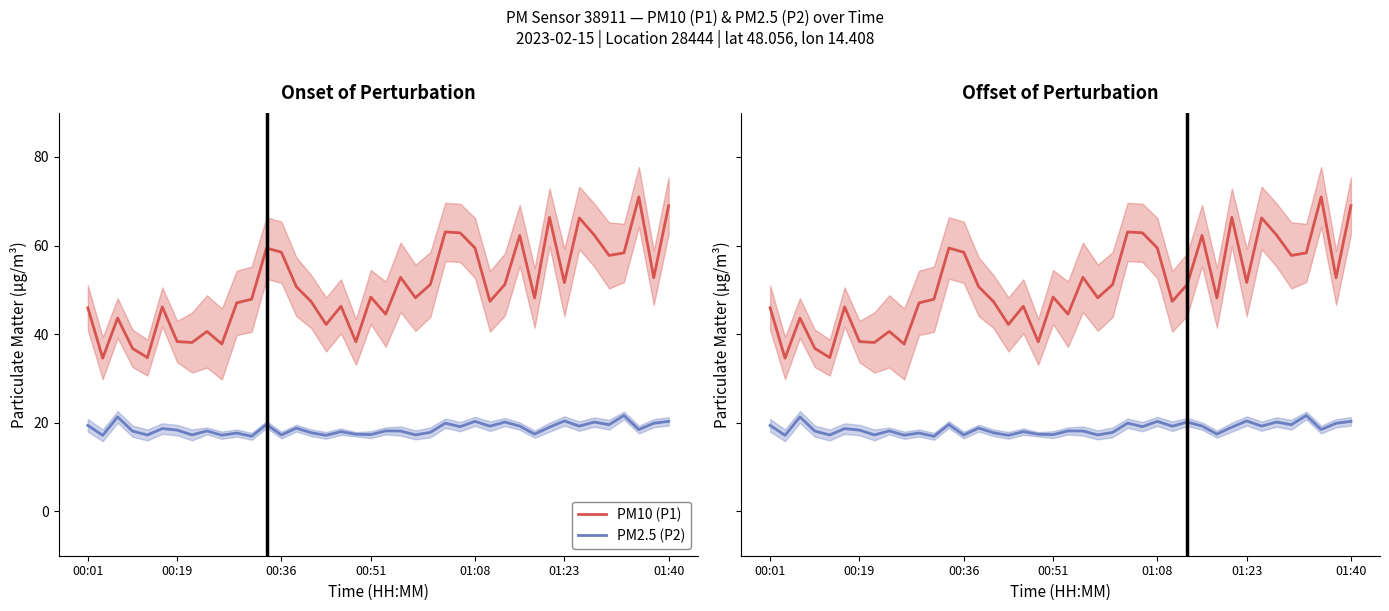

What is the approximate value of PM2.5 (P2) at 9?

17.2